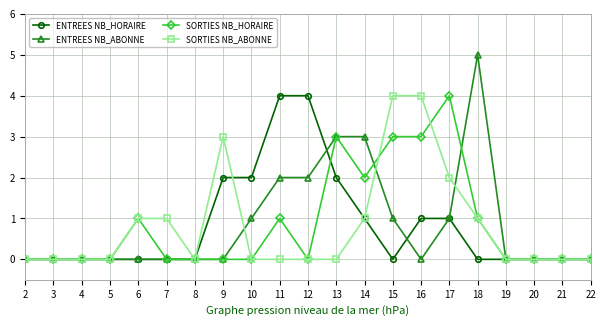

What is the spread (max minus min) of values at 11?

4